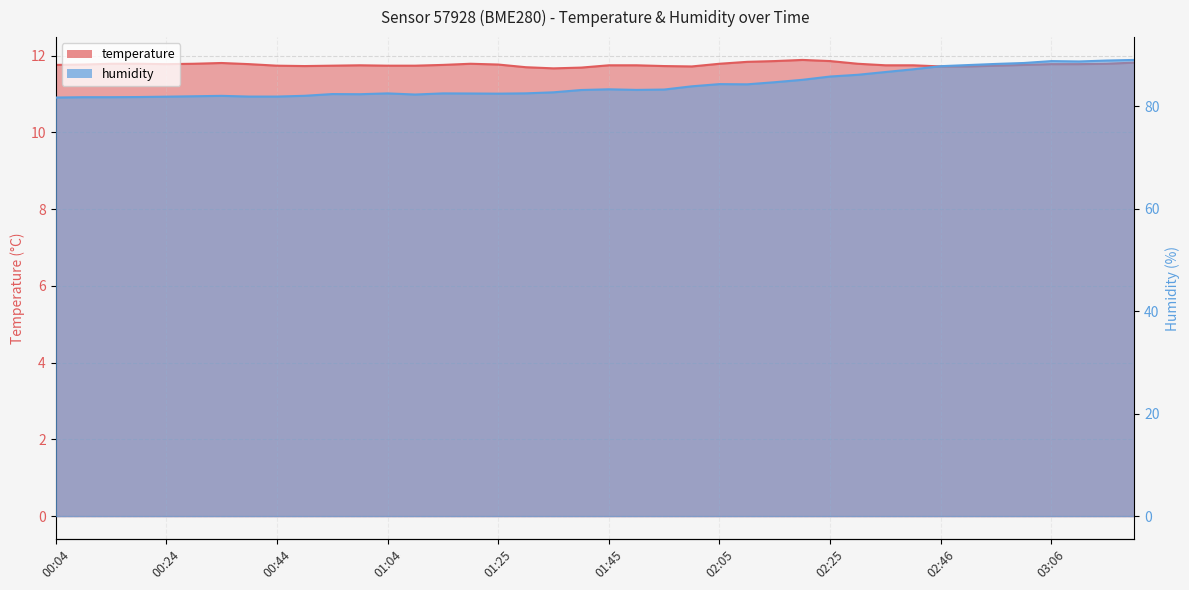

Where is the first local maximum for humidity?

00:34